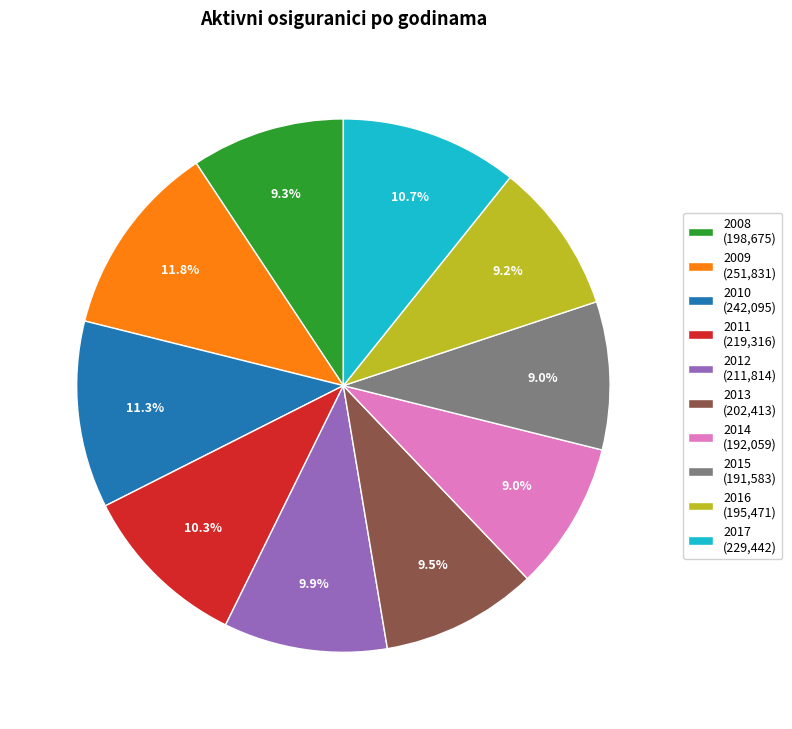

Is it true that 2011 is 4% of the pie?

False